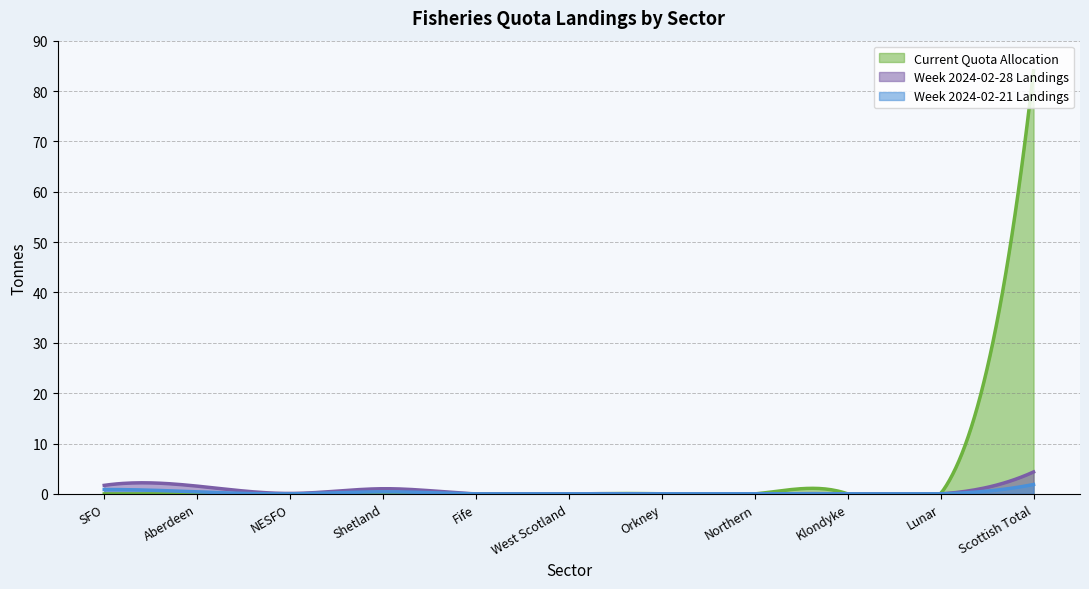

What is the sum of all Current Quota Allocation values?

978.3